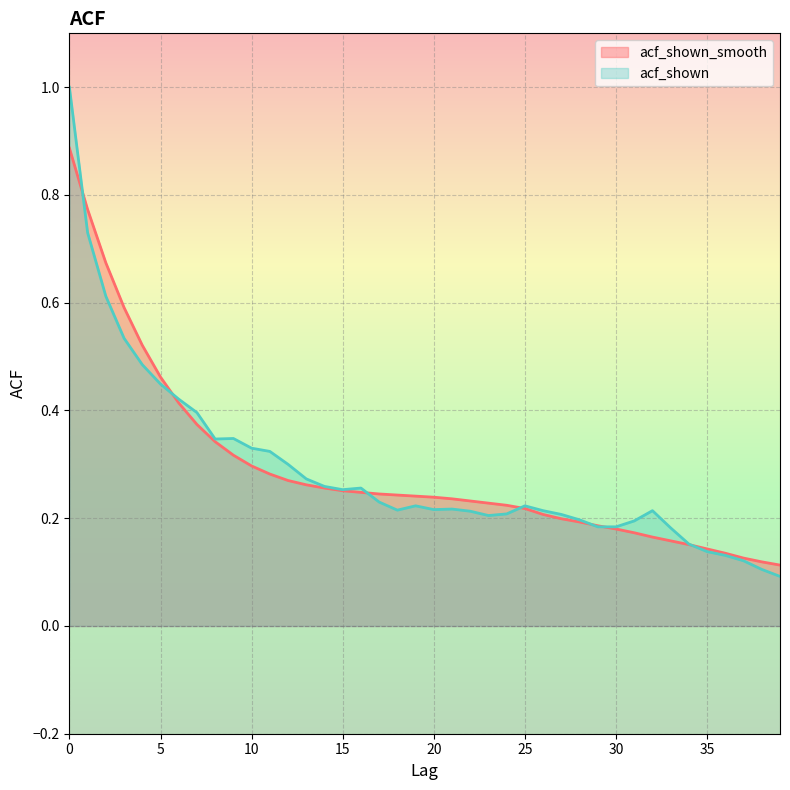

Rank the series by their average value, from lowest to highest.

acf_shown_smooth, acf_shown